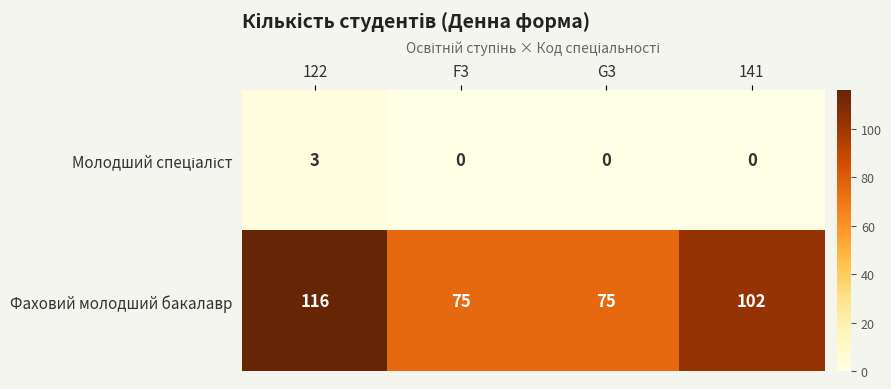

Which series has the largest total across all categories?

Фаховий молодший бакалавр